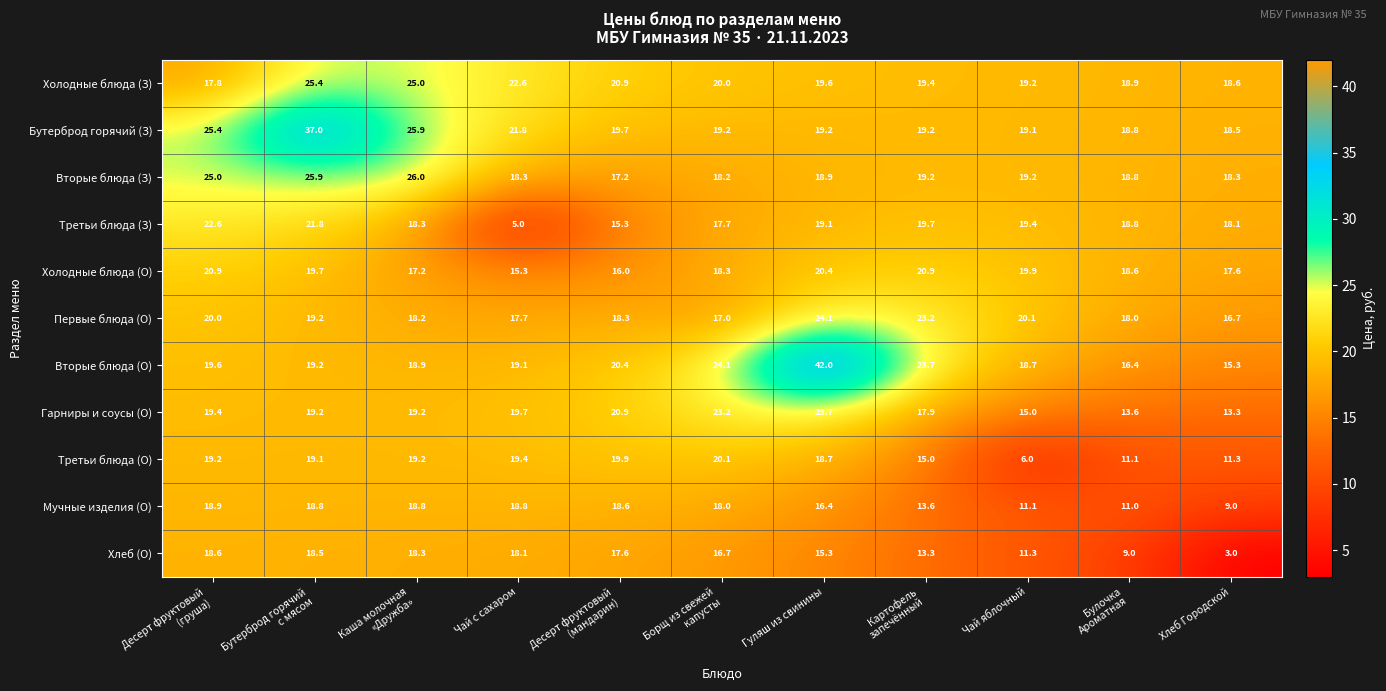

Read the Третьи блюда (З) value at Гуляш из свинины.

19.1